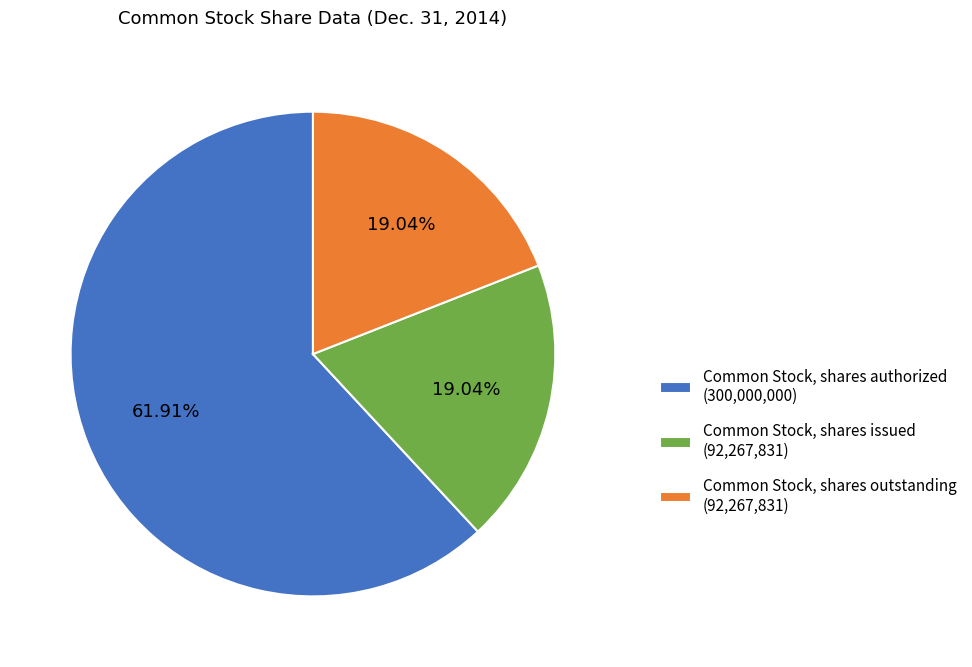

True or false: Common Stock, shares outstanding accounts for 19% of the total.

True